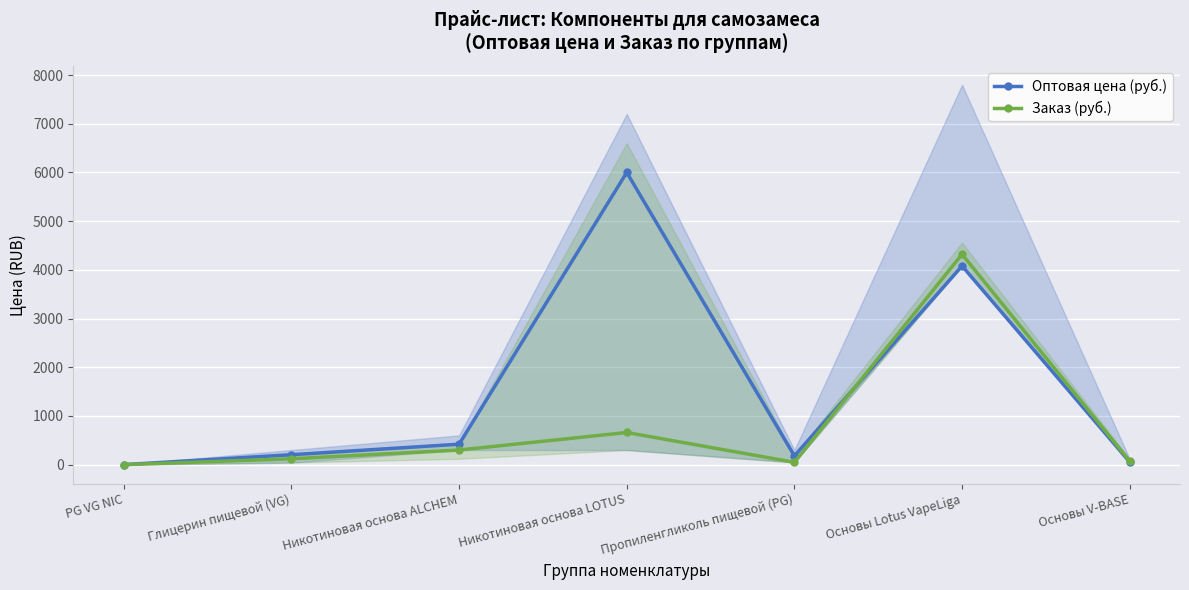

Is the value of Оптовая цена (руб.) at Глицерин пищевой (VG) greater than the value of Заказ (руб.) at Никотиновая основа ALCHEM?

No